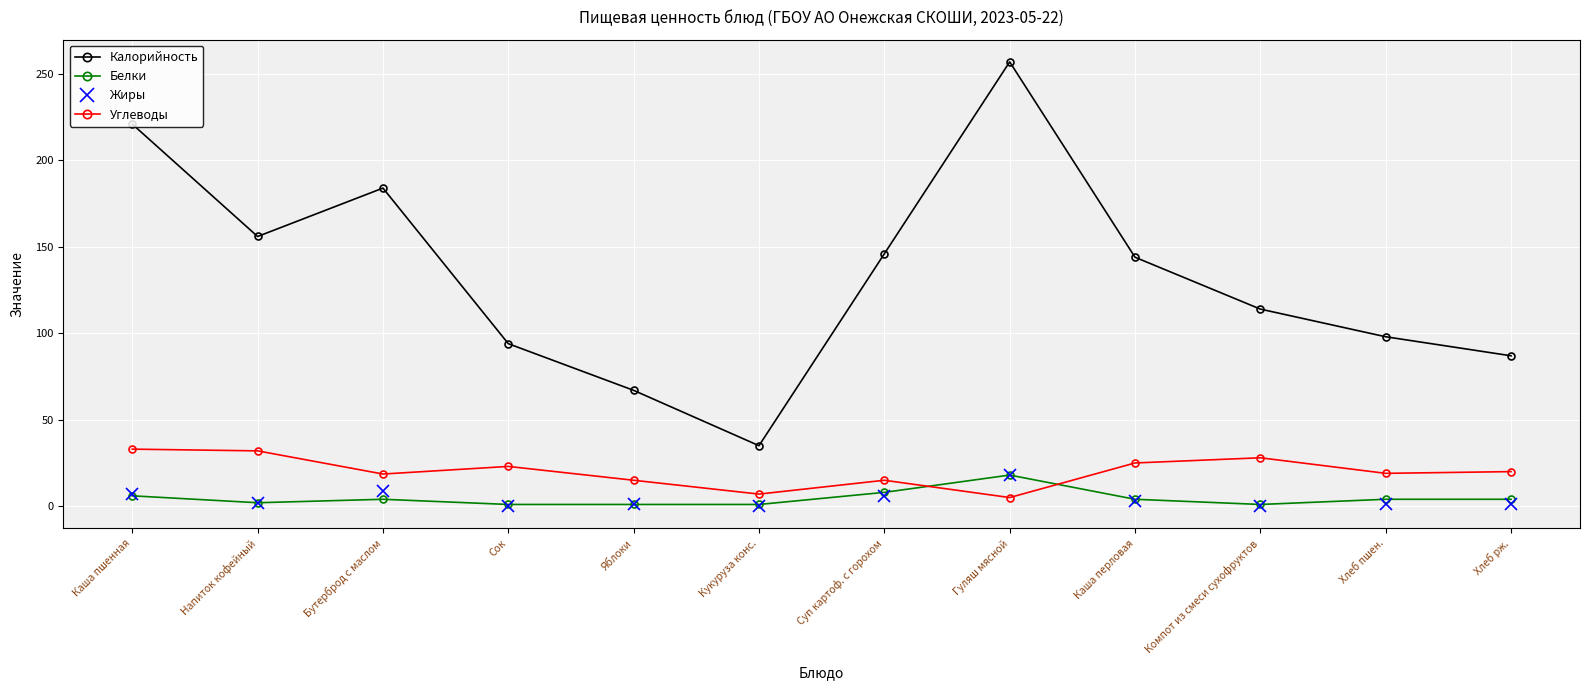

True or false: Белки and Калорийность cross at least once.

False